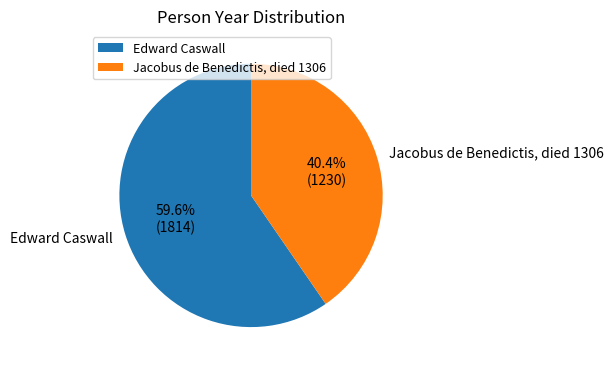

Which category has the biggest portion of the pie?

Edward Caswall